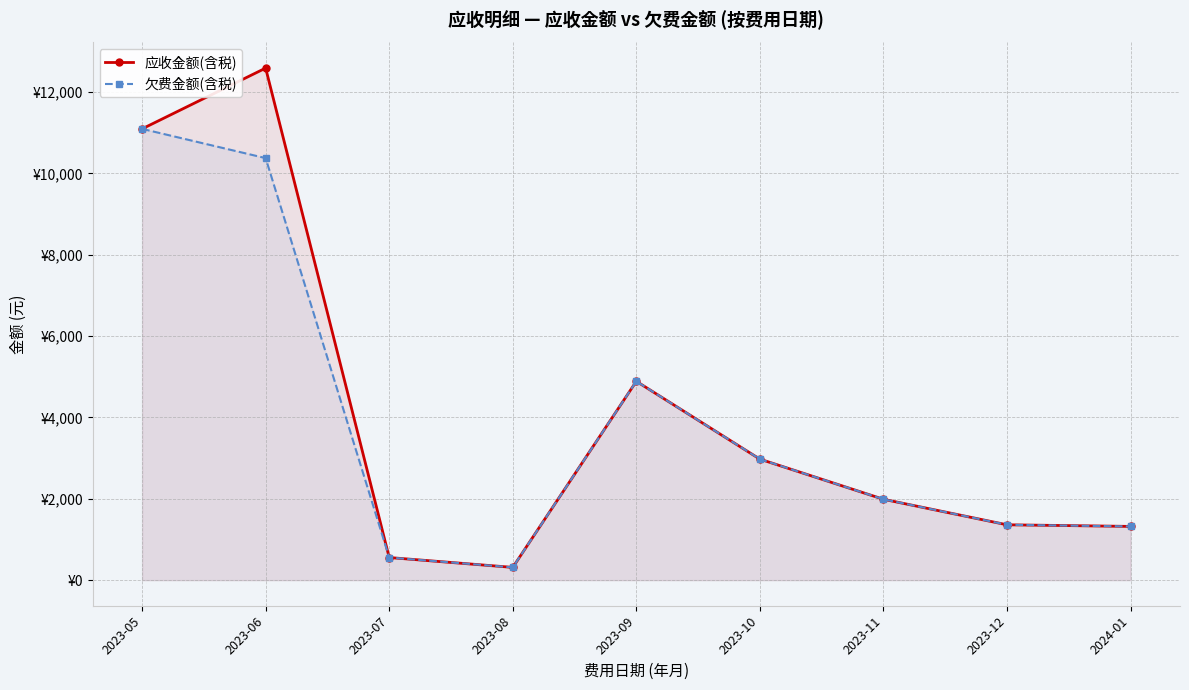

What is the value of the 应收金额(含税) point at the 1st from the left?

11095.9